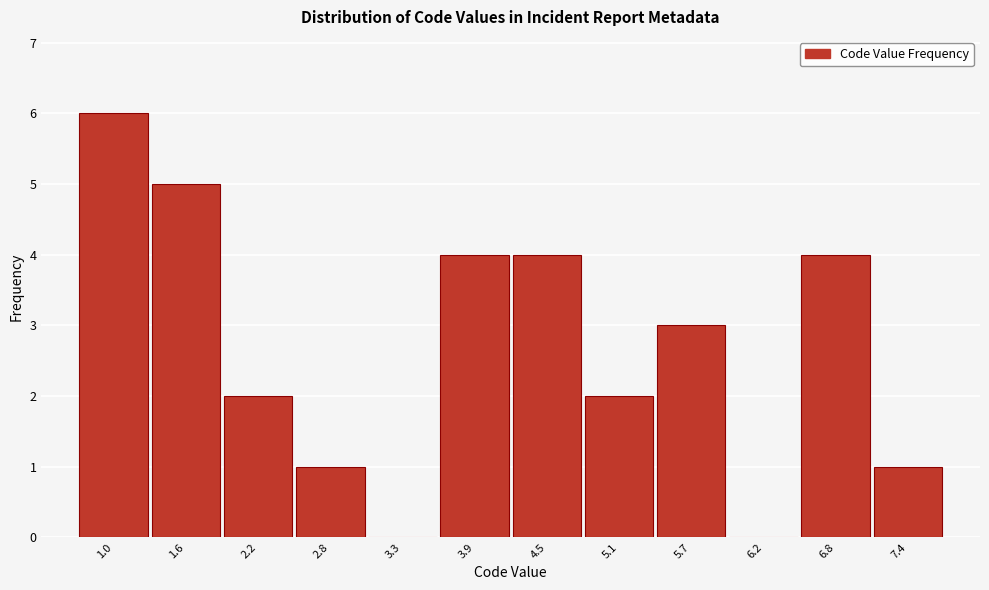

Reading left to right, extract all data points from this chart.

1.0=6	1.6=5	2.2=2	2.8=1	3.3=0	3.9=4	4.5=4	5.1=2	5.7=3	6.2=0	6.8=4	7.4=1